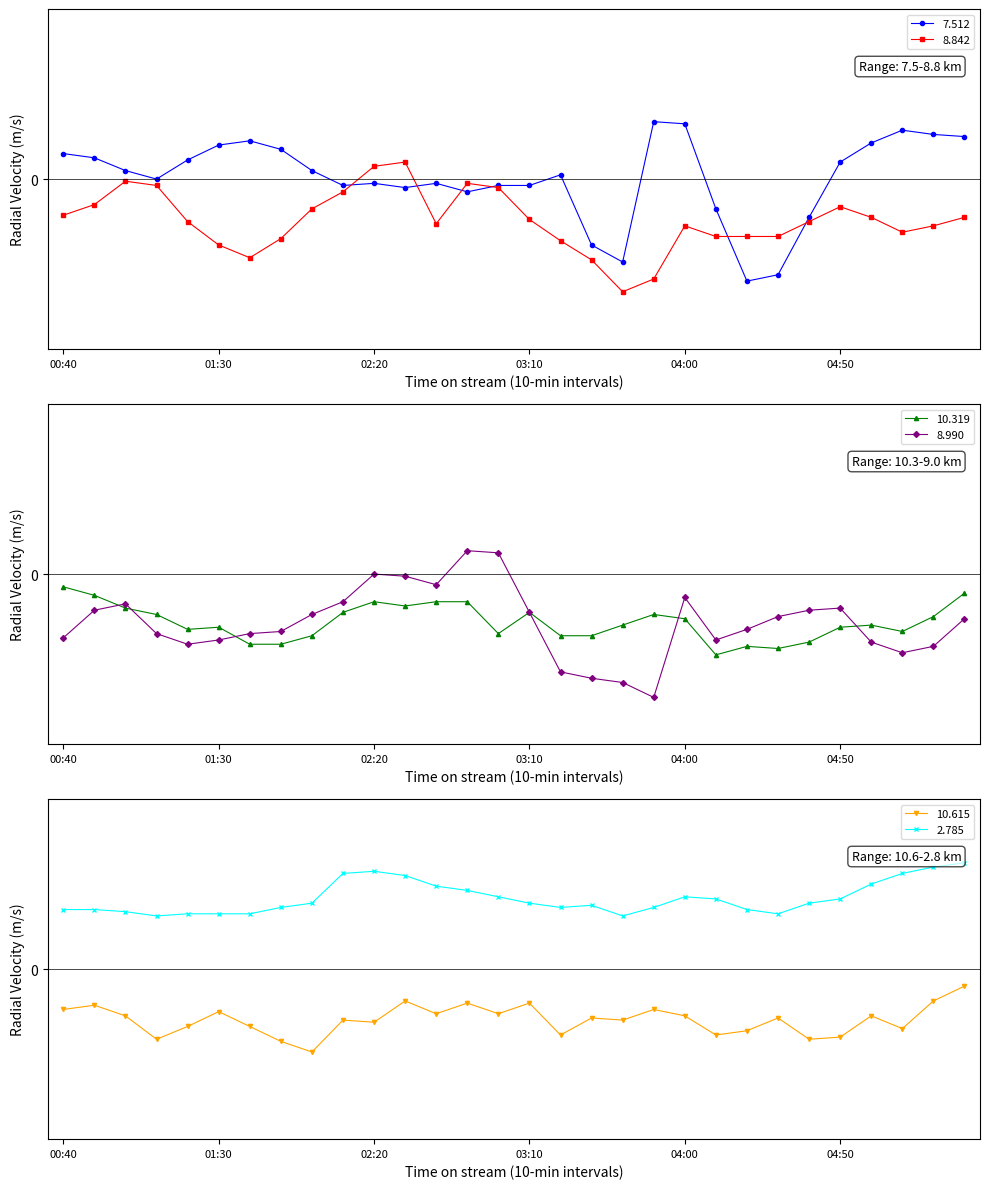

True or false: 7.512 has a value of 1.0 at 2015/11/29 01:50.

False